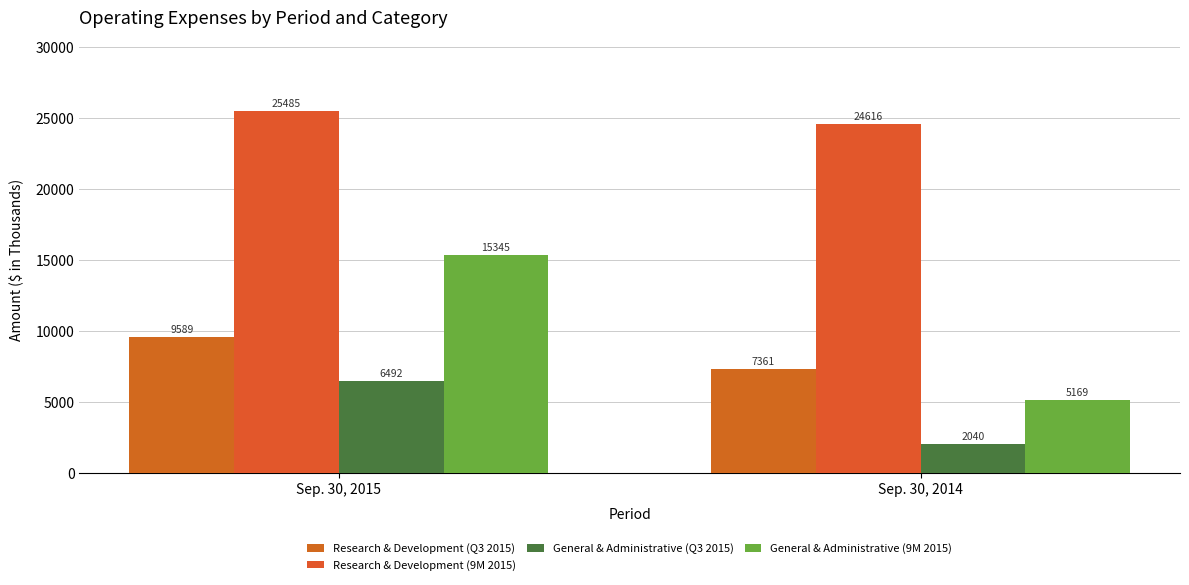

What is the difference between the highest and lowest values at Sep. 30, 2015?

18993